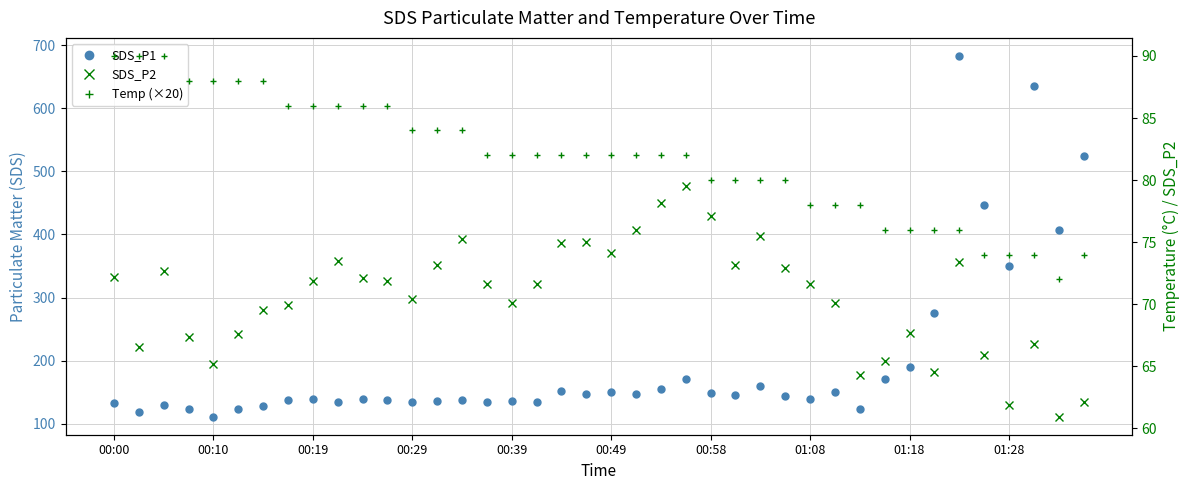

Is it true that SDS_P1 equals 174.7 at 00:49?

False